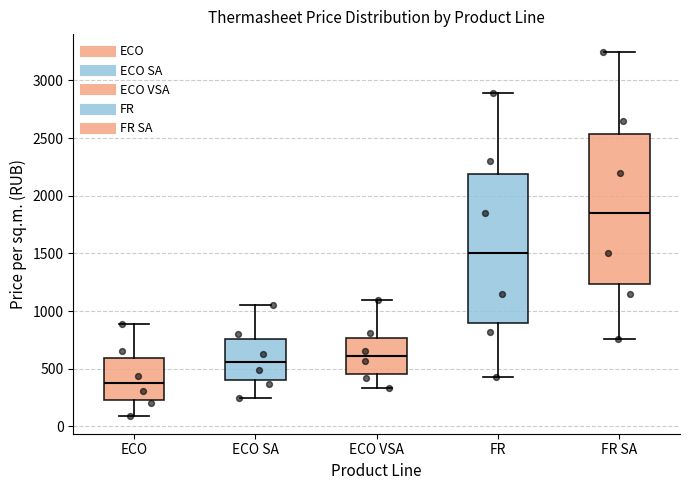

Reading left to right, transcribe this box plot: for each box, give where its median line is, the range the box spans, and where its two whiskers end, as read against the y-axis. The values are not printed on the chart, so give them approximately, as read against the axis.

ECO: median 400, box 250 to 600, whiskers 100 to 900
ECO SA: median 550, box 400 to 750, whiskers 250 to 1050
ECO VSA: median 600, box 450 to 750, whiskers 350 to 1100
FR: median 1500, box 900 to 2200, whiskers 450 to 2900
FR SA: median 1850, box 1250 to 2550, whiskers 750 to 3250